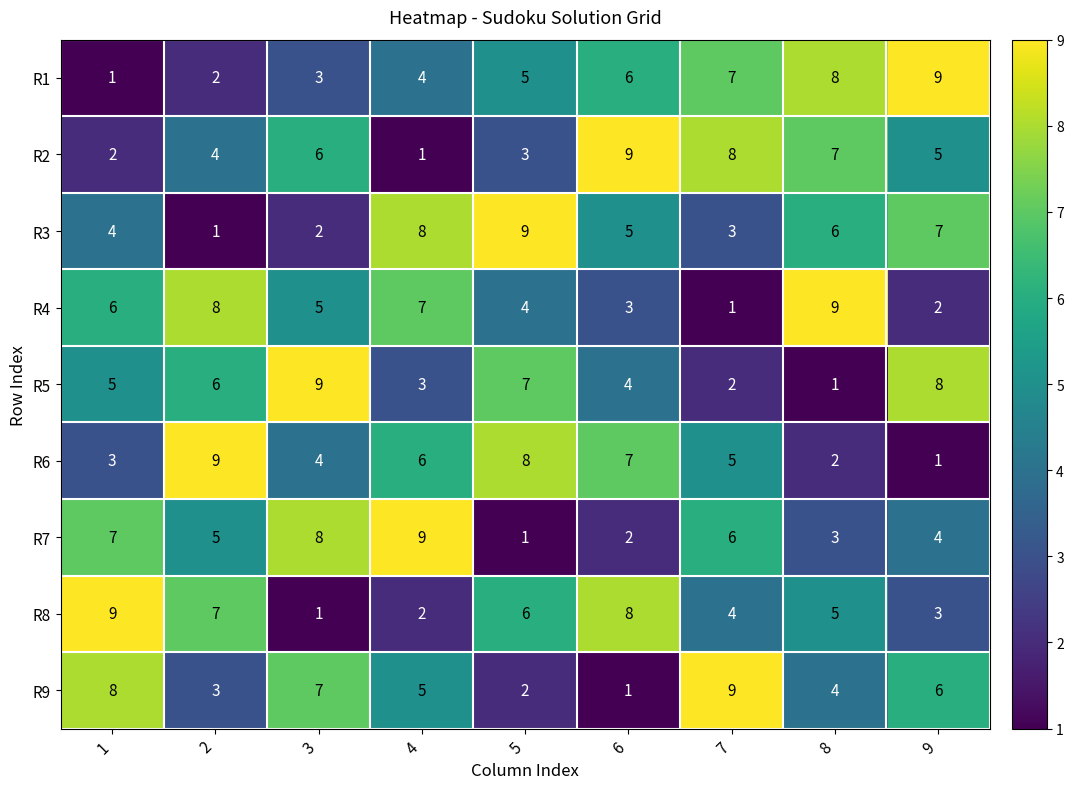

Rank the categories by R7 value from highest to lowest.

4, 3, 1, 7, 2, 9, 8, 6, 5